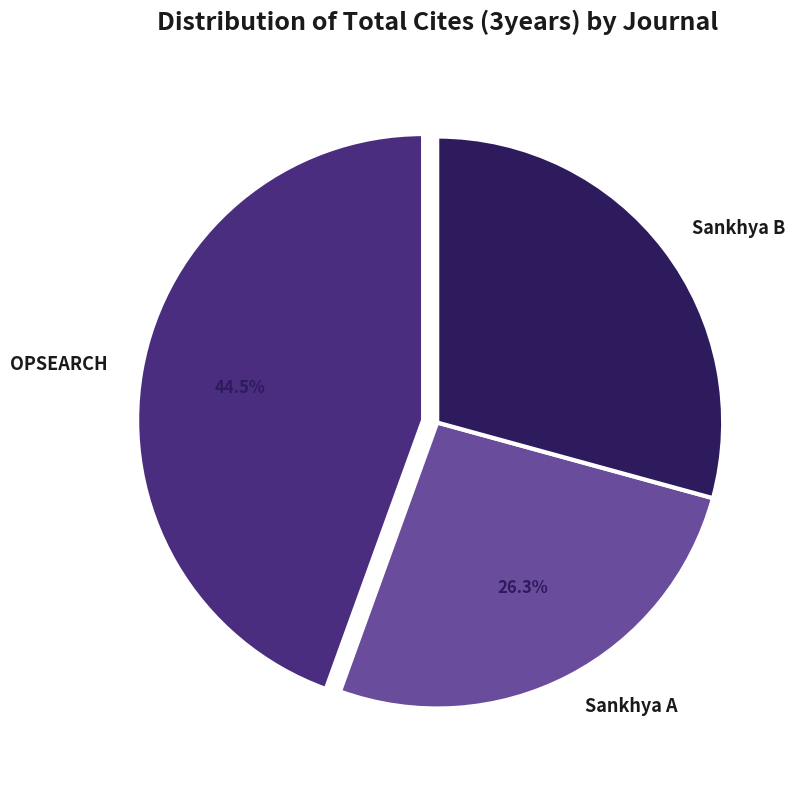

How many segments does this pie chart have?

3